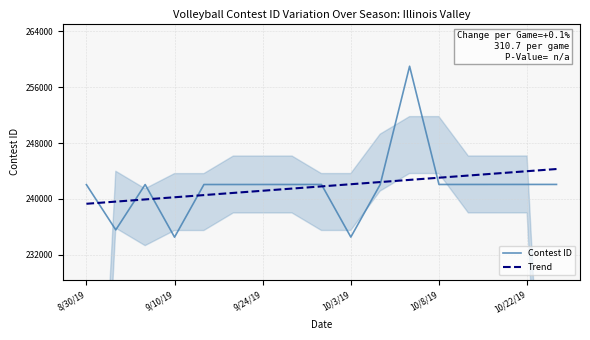

List the series in order of their peak value, highest first.

Contest ID, Trend